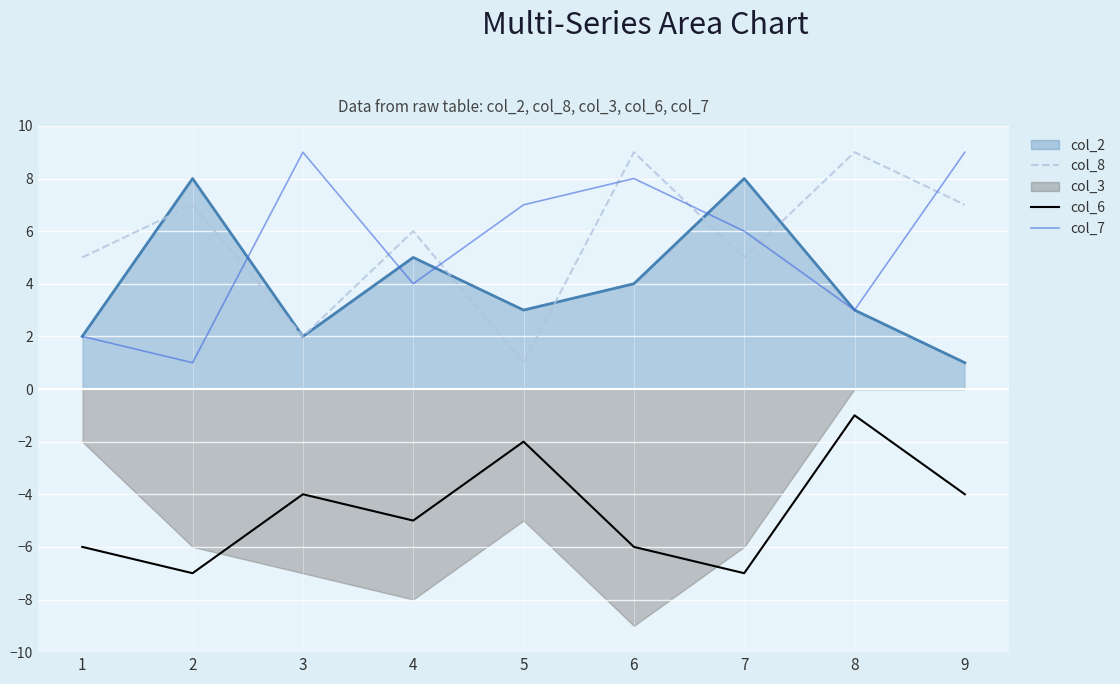

True or false: col_2 and col_6 intersect in this chart.

False